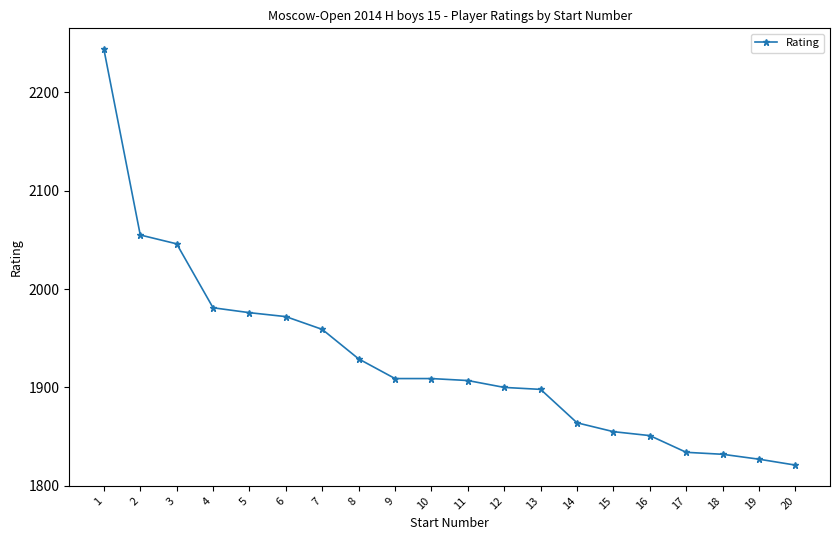

Reading left to right, what are all the values shown in this chart?

2244	2055	2046	1981	1976	1972	1959	1929	1909	1909	1907	1900	1898	1864	1855	1851	1834	1832	1827	1821